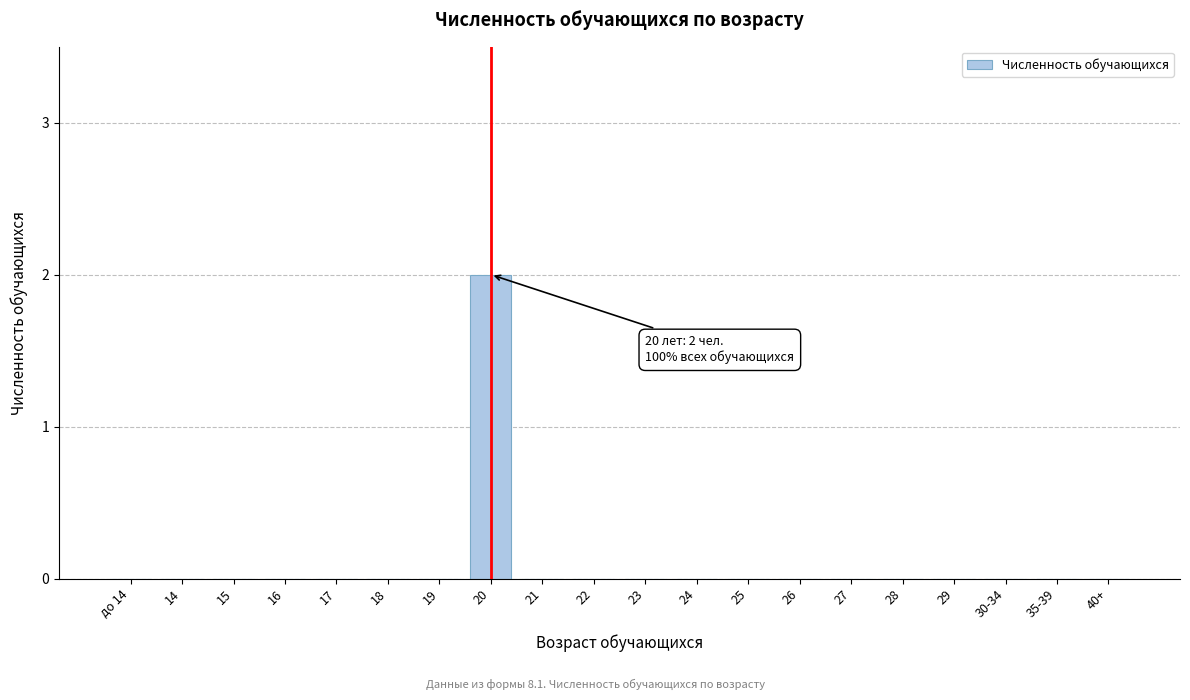

Reading left to right, transcribe all the data shown in this chart.

до 14=0	14=0	15=0	16=0	17=0	18=0	19=0	20=2	21=0	22=0	23=0	24=0	25=0	26=0	27=0	28=0	29=0	30-34=0	35-39=0	40+=0